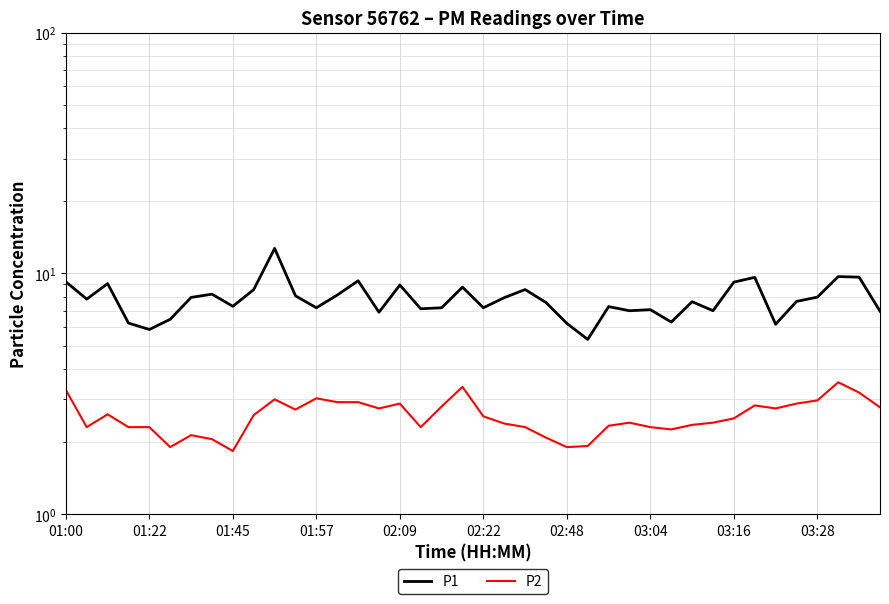

At 03:28, list the series in order from largest to smallest.

P1, P2